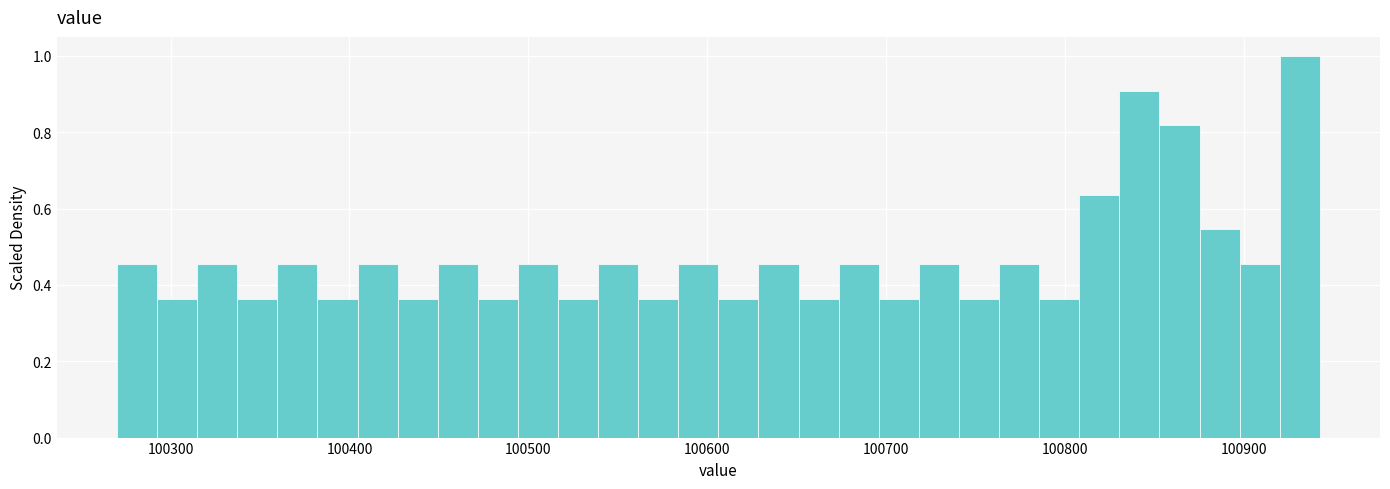

Around what value on the x-axis is the tallest bar? Give the approximate position of its centre, as read against the axis.

100930